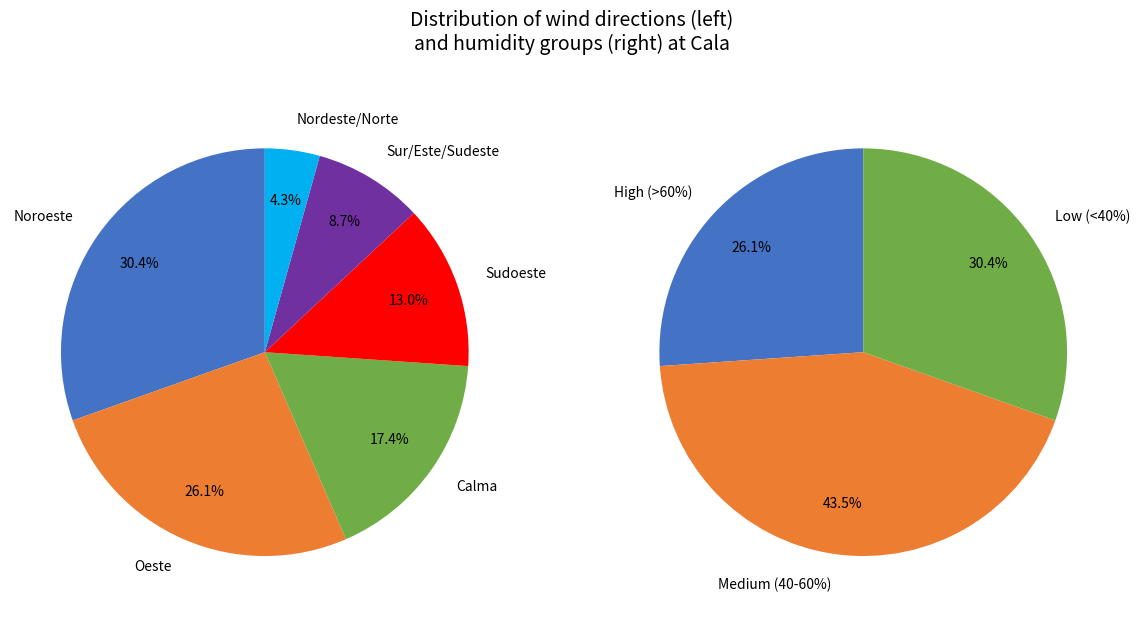

To the nearest percent, what portion does Nordeste/Norte represent?

4%